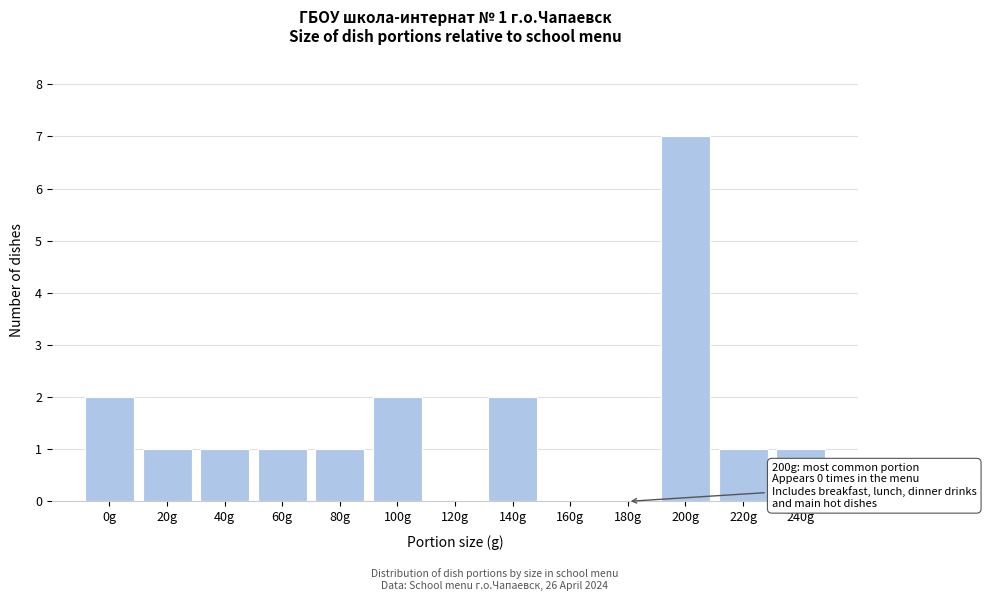

Reading left to right, extract all data points from this chart.

0g=2	20g=1	40g=1	60g=1	80g=1	100g=2	120g=0	140g=2	160g=0	180g=0	200g=7	220g=1	240g=1